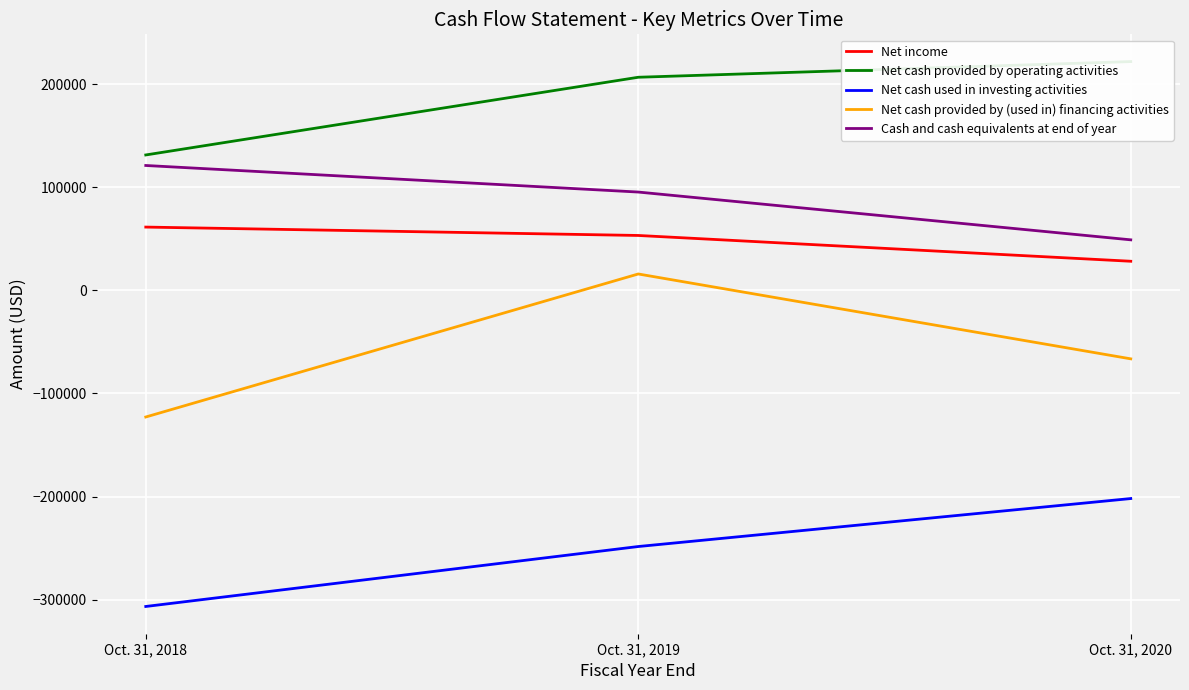

Read the Net cash used in investing activities value at Oct. 31, 2019.

-248507